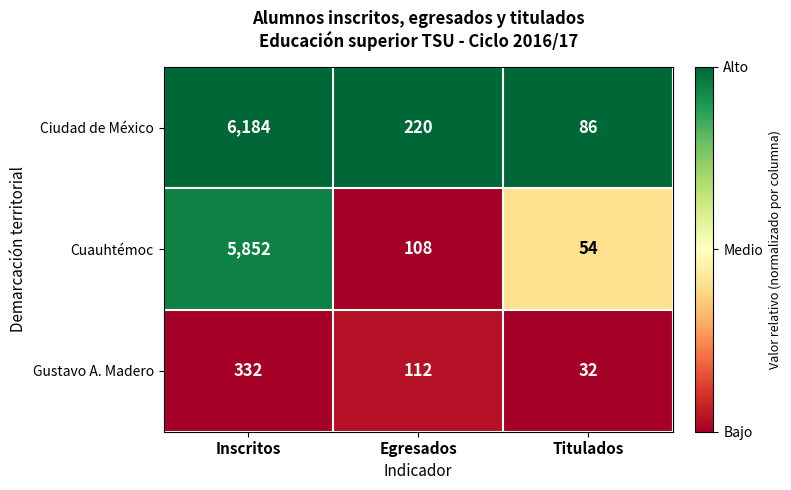

Reading left to right, transcribe all the data shown in this chart.

Ciudad de México: Inscritos=6184	Egresados=220	Titulados=86
Cuauhtémoc: Inscritos=5852	Egresados=108	Titulados=54
Gustavo A. Madero: Inscritos=332	Egresados=112	Titulados=32